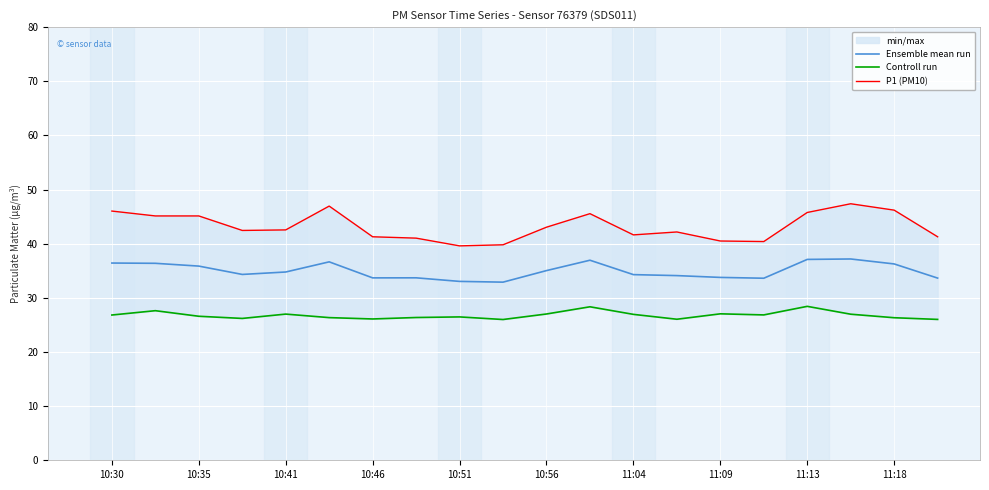

Is it true that Ensemble mean run equals 34.3 at 11:04?

True